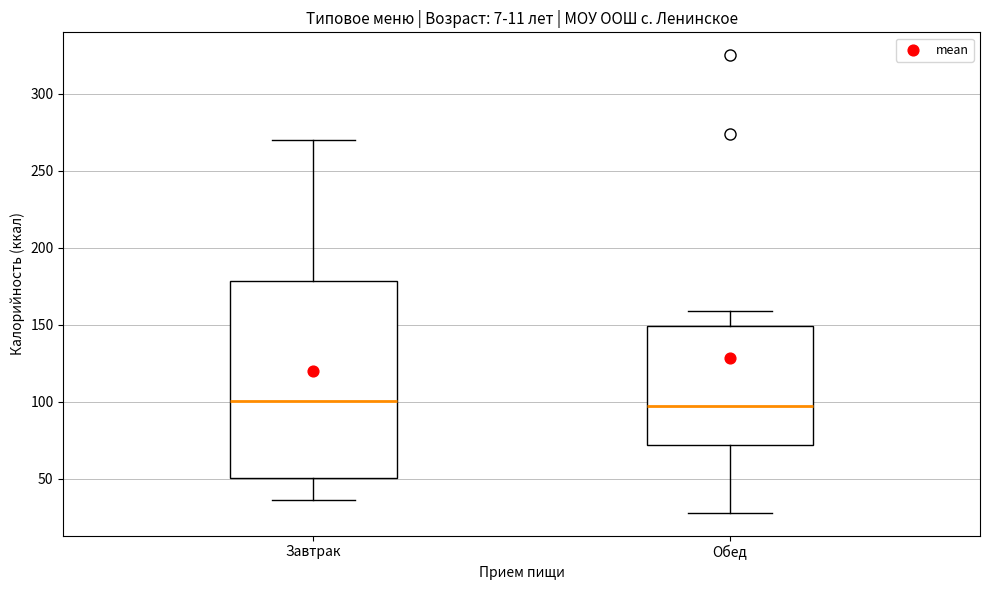

Where does the median line of the box for Завтрак sit on the y-axis? The values are not printed on the chart, so give them approximately, as read against the axis.

100